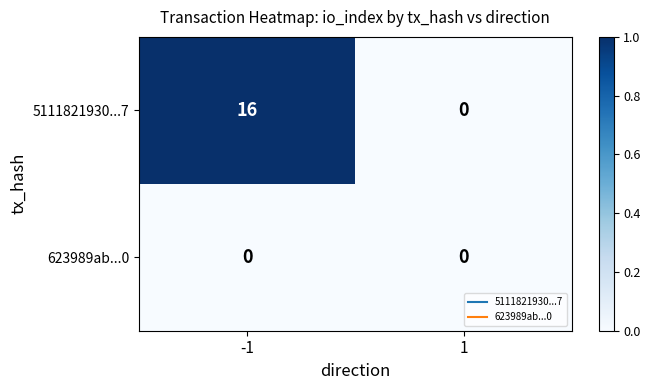

Which series has the largest total across all categories?

5111821930...7